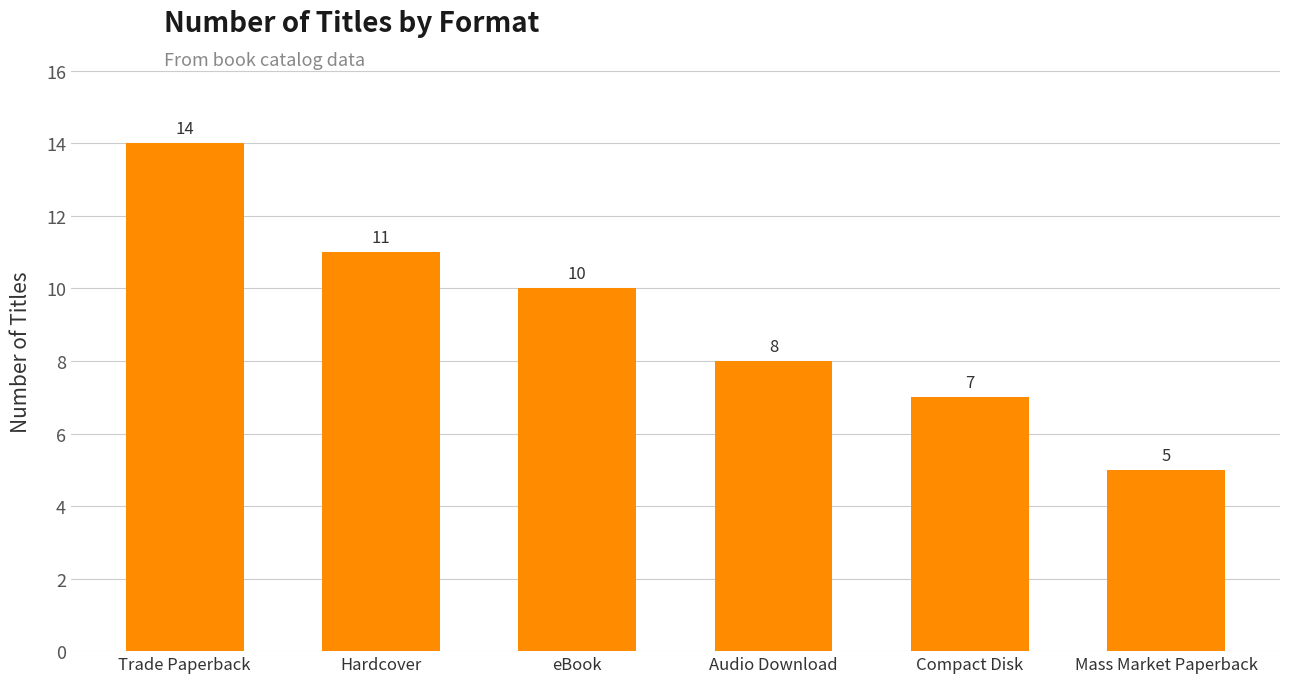

At which category does the chart reach its minimum across all series?

Mass Market Paperback